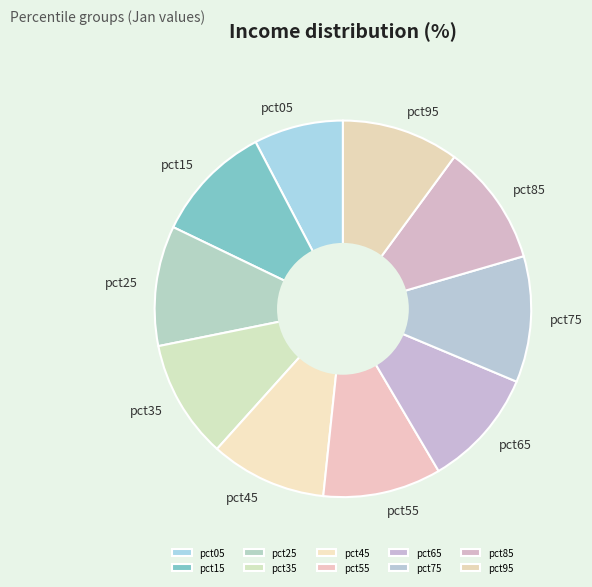

What is the smallest slice in the pie chart?

pct05